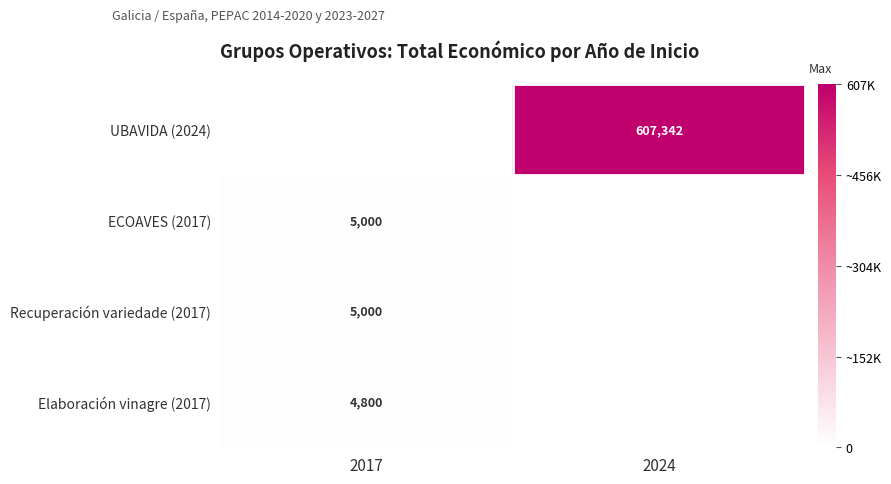

The UBAVIDA (2024) series shows 607342 at 2024. True or false?

True